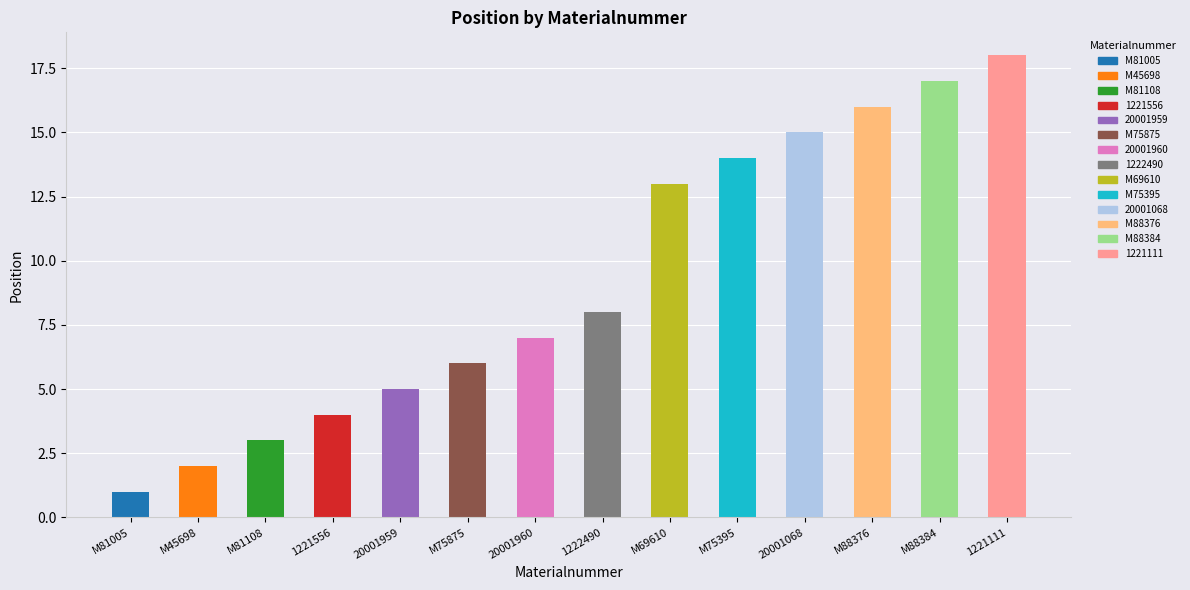

What is the label of the 6th bar from the left?

M75875